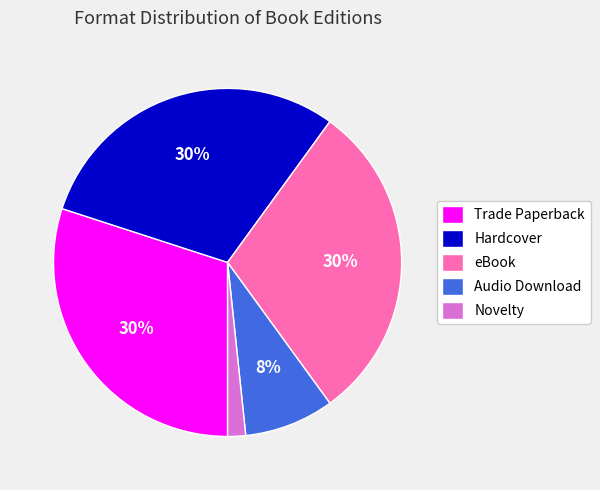

To the nearest percent, what is the difference between the Audio Download and Hardcover slice percentages?

22%